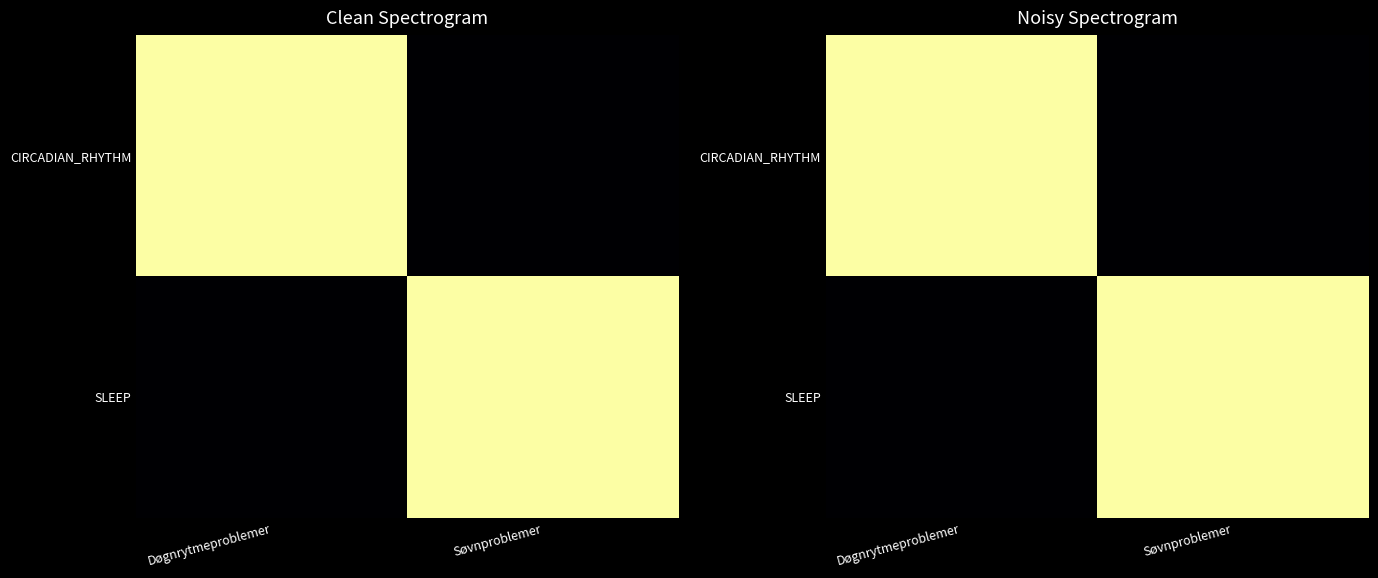

What is the total value across all series at Døgnrytmeproblemer?

1